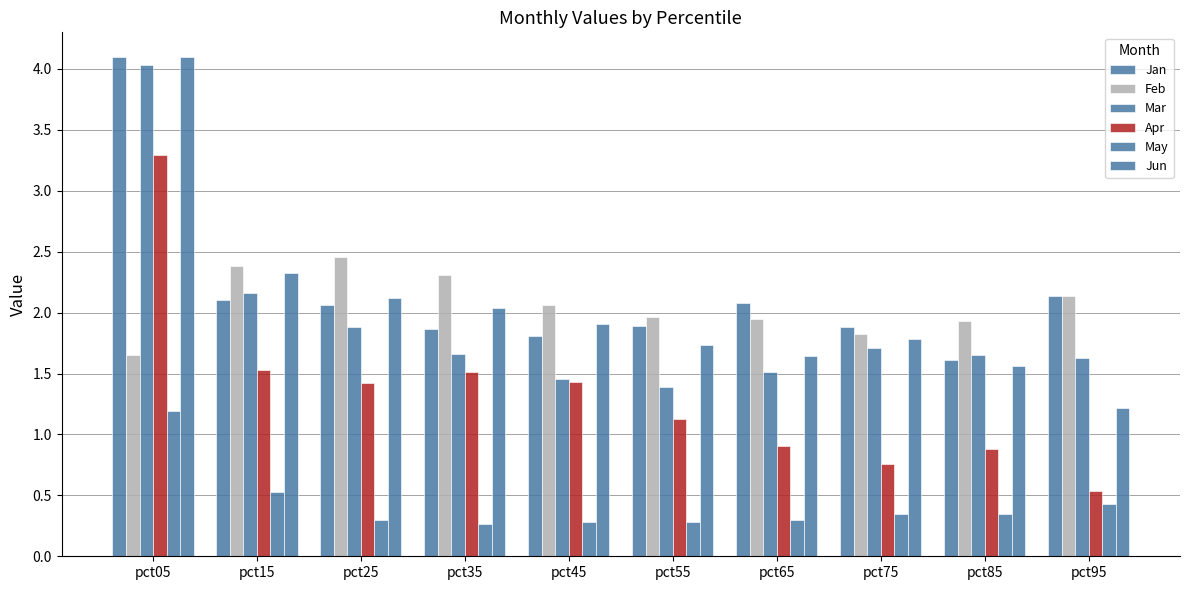

What is the lowest value of the Jan series?

1.6